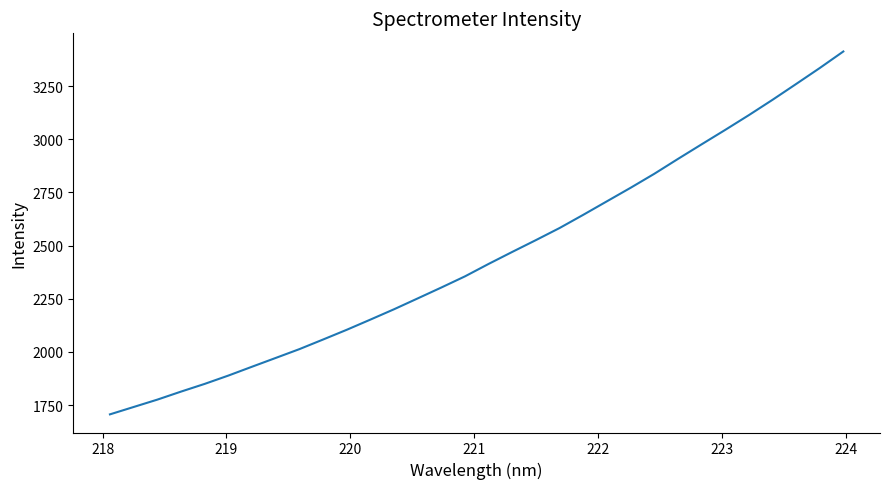

What is the smallest value displayed?

1706.3